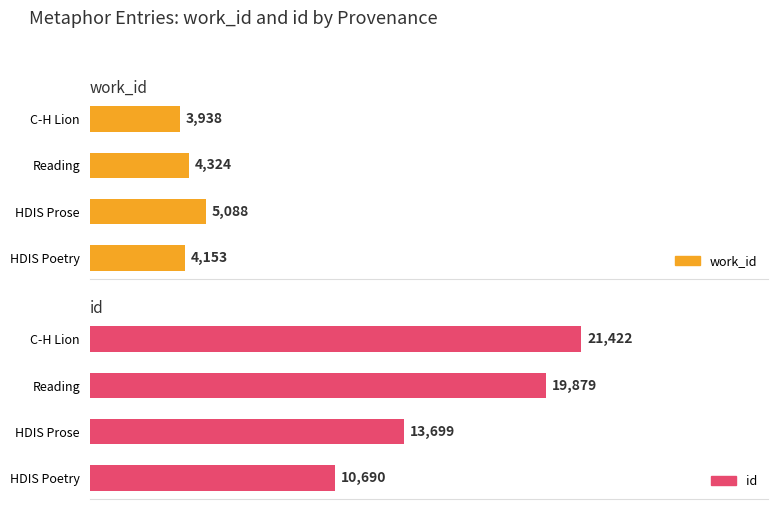

The value of id at C-H Lion is 21422. True or false?

True